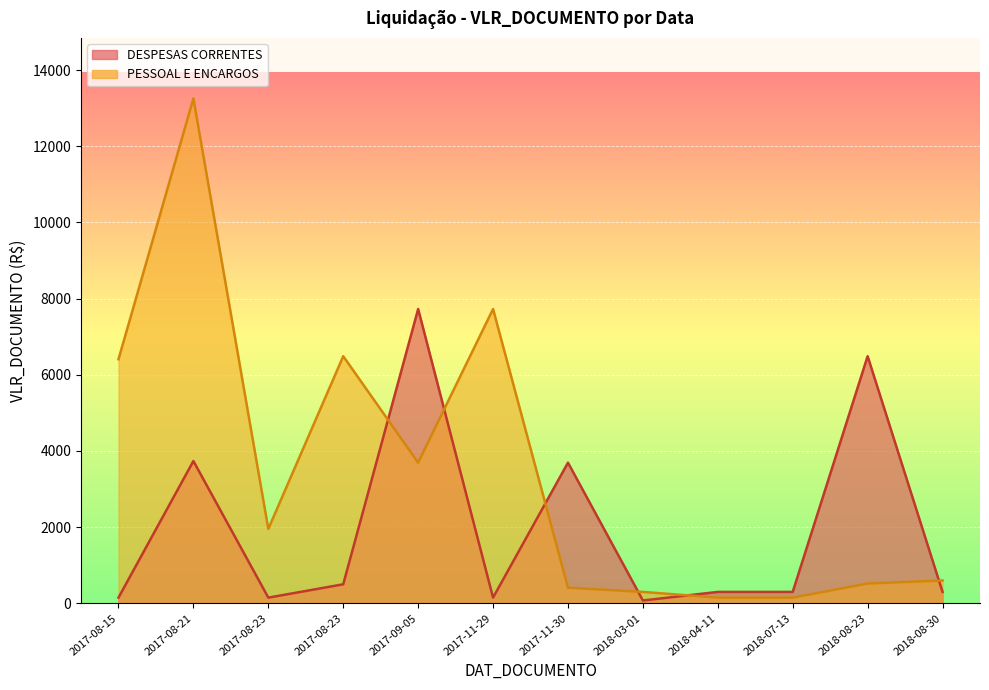

Reading left to right, list all the values displayed in this chart.

DESPESAS CORRENTES: 150.0	3736.0	150.0	500.0	7726.6	150.0	3692.9	75.0	300.0	300.0	6487.4	300.0
PESSOAL E ENCARGOS: 6407.6	13253.2	1953.7	6487.4	3692.9	7726.6	410.3	300.0	150.0	150.0	520.6	600.0